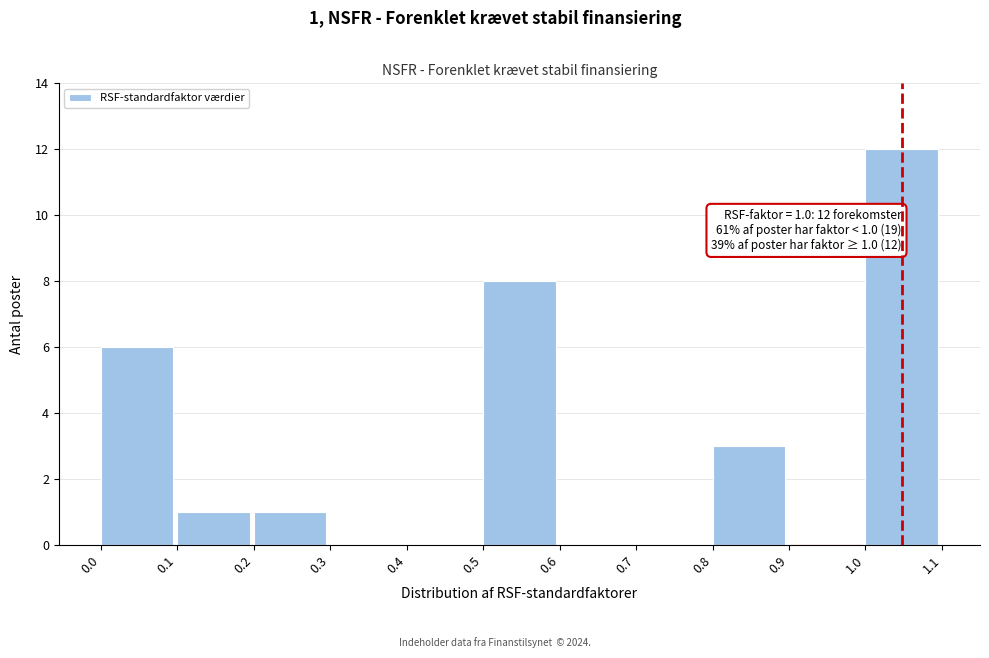

Which range on the x-axis has the tallest bar?

1.0 to 1.1